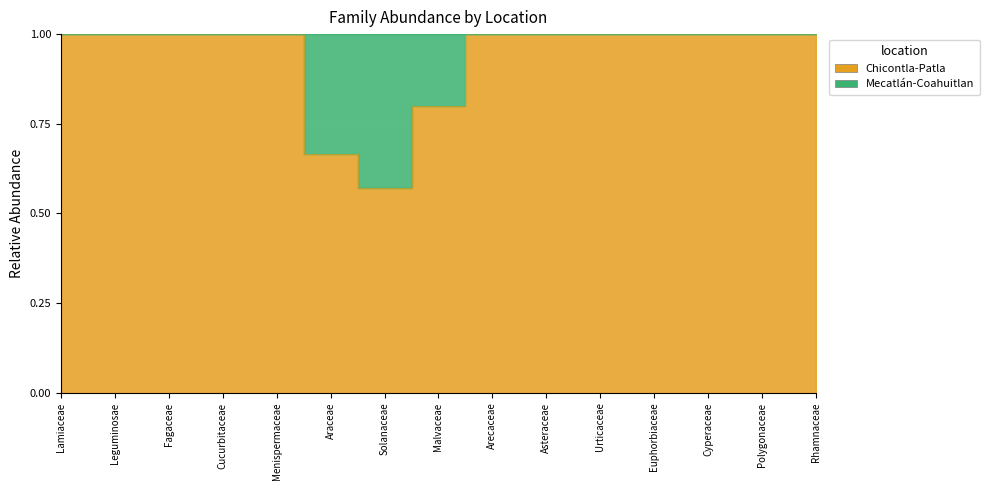

What is the difference between the maximum and minimum values?

0.4